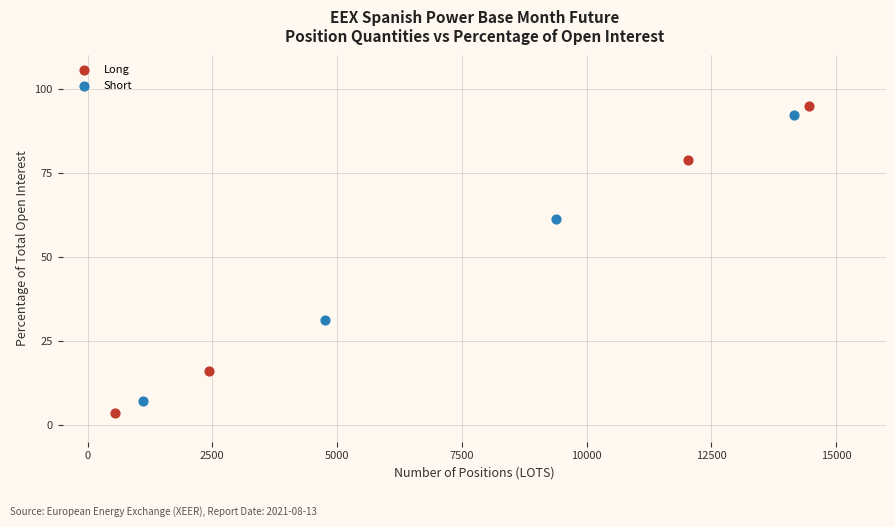

Which series has the widest spread of Y values?

Long